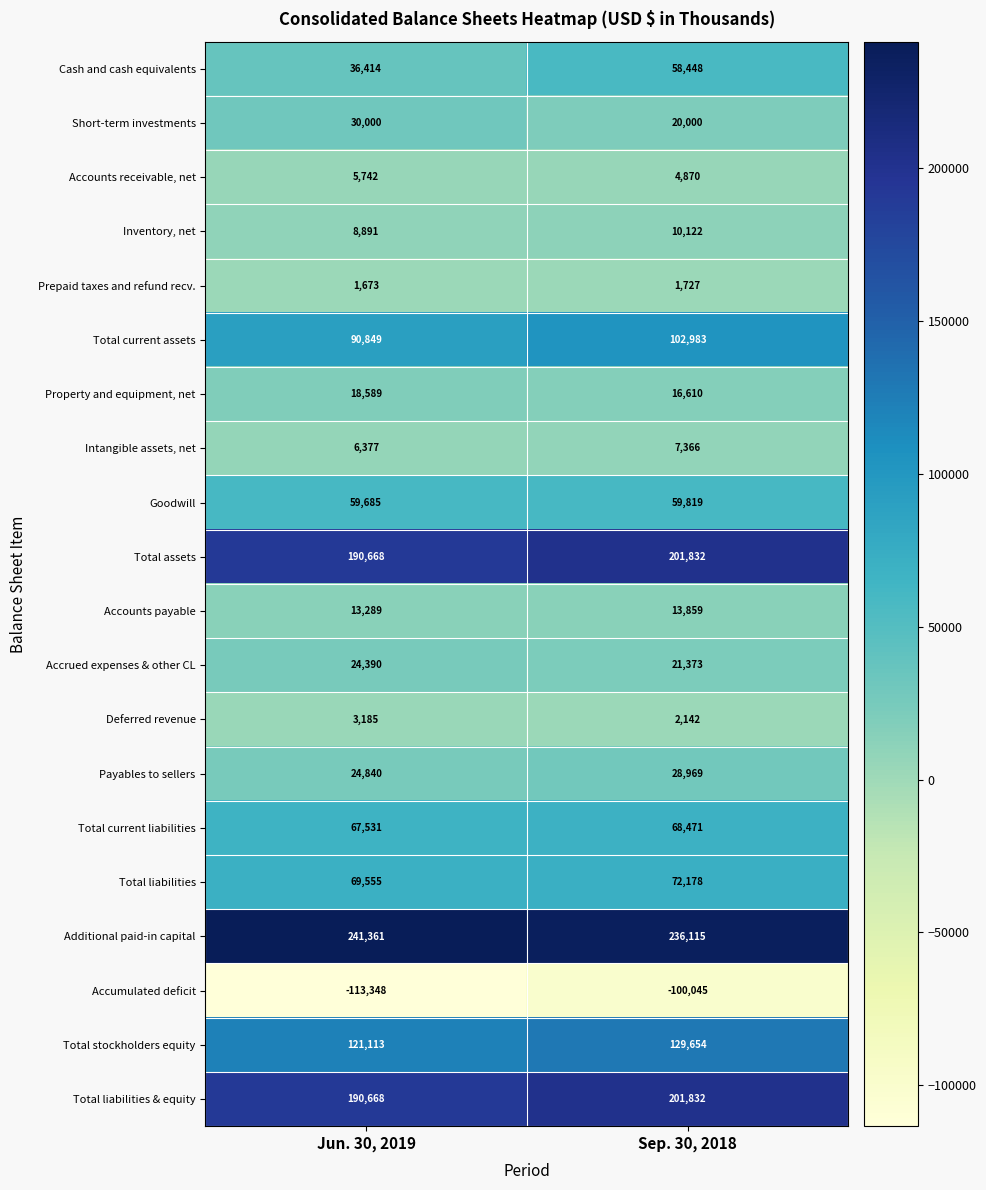

At how many categories does at least one series exceed 227801?

2